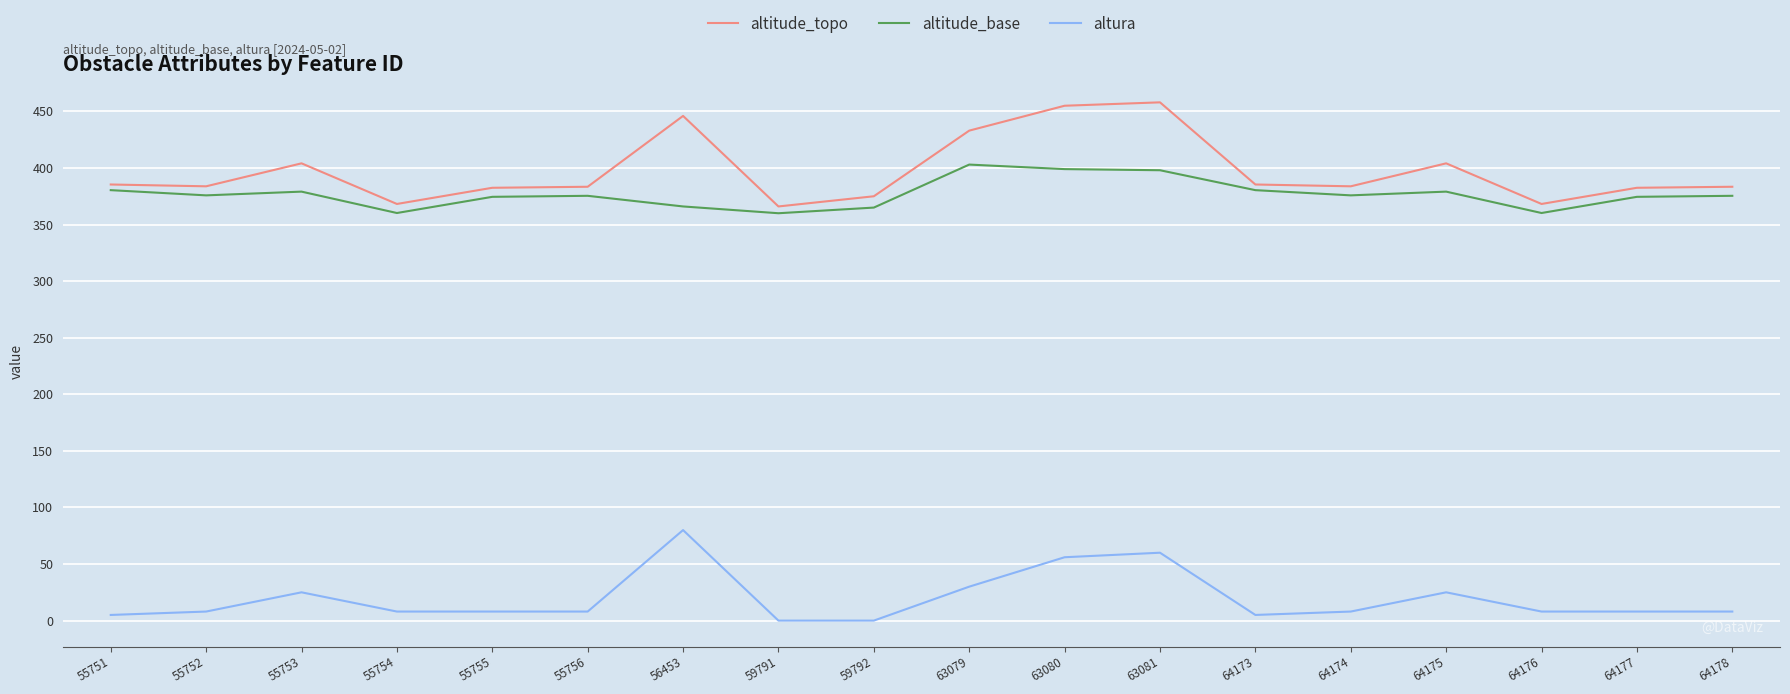

What is the difference between the highest and lowest values at 55756?

375.4